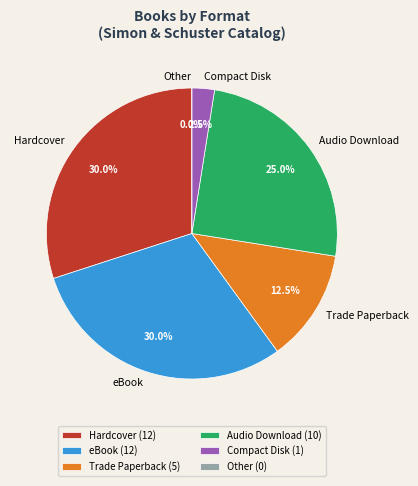

To the nearest percent, what is the average slice percentage?

17%